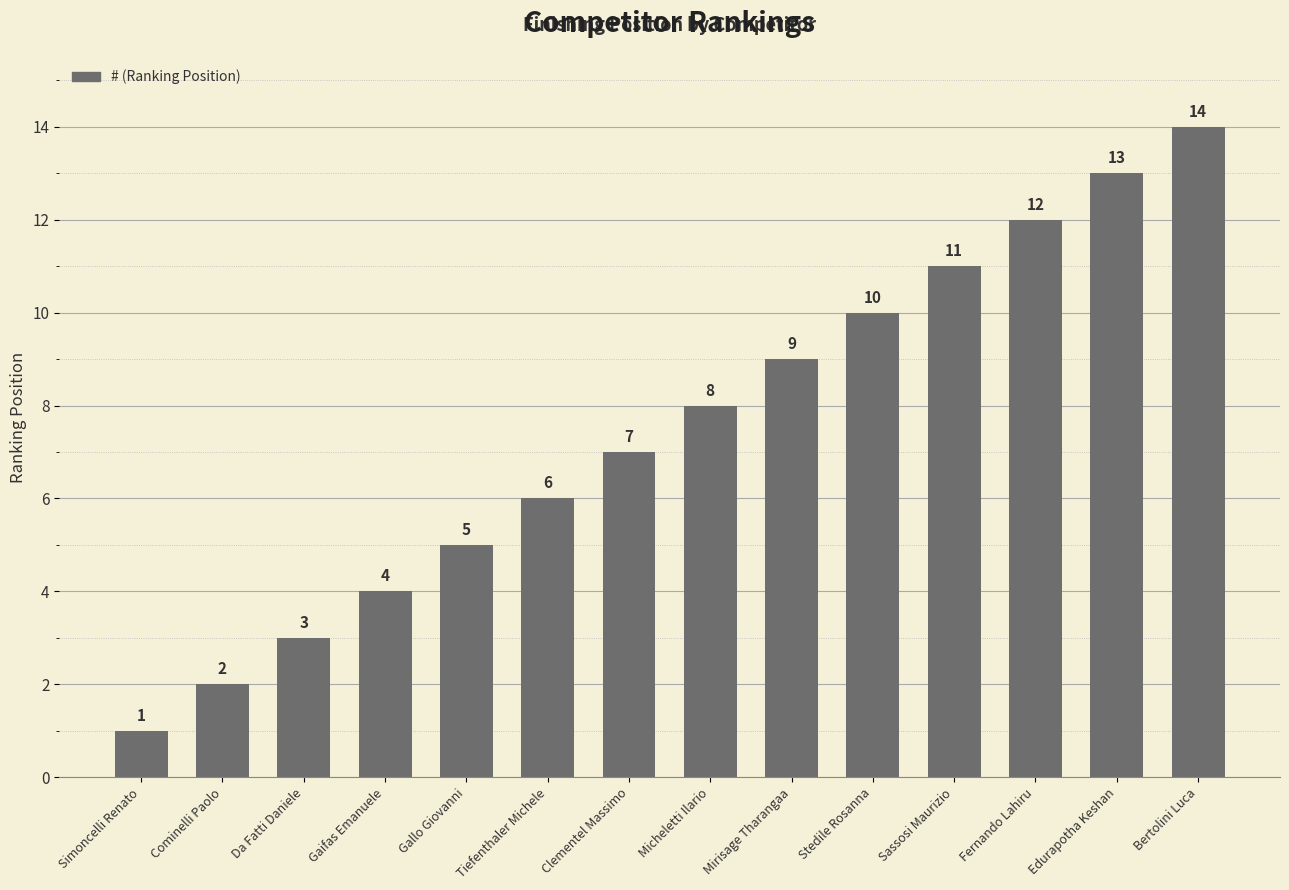

List the labels in order of value, smallest first.

Simoncelli Renato, Cominelli Paolo, Da Fatti Daniele, Gaifas Emanuele, Gallo Giovanni, Tiefenthaler Michele, Clementel Massimo, Micheletti Ilario, Mirisage Tharangaa, Stedile Rosanna, Sassosi Maurizio, Fernando Lahiru, Edurapotha Keshan, Bertolini Luca